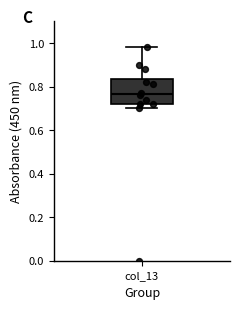

Read this box plot against the y-axis: the position of the median line, the range covered by the box, and the ends of both whiskers. The values are not printed on the chart, so give them approximately, as read against the axis.

median 0.76, box 0.72 to 0.84, whiskers 0.70 to 0.98